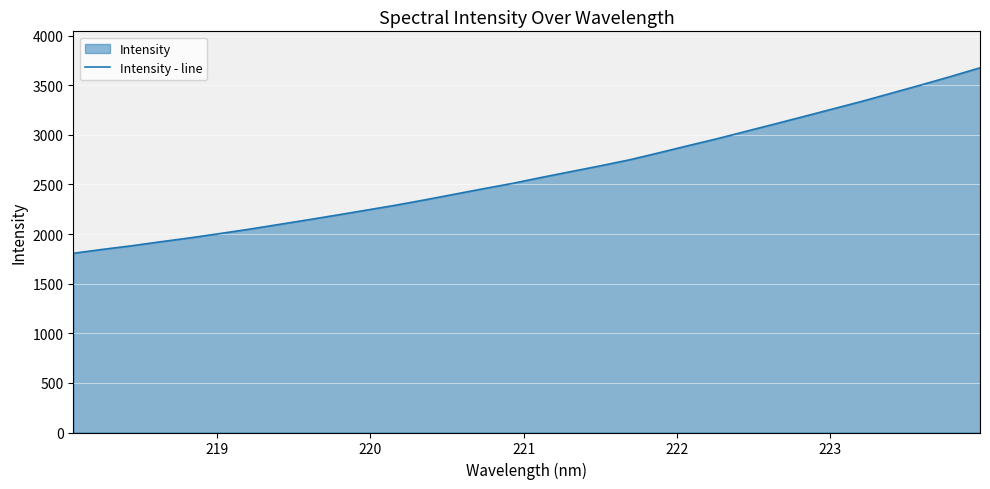

What is the minimum value shown in the chart?

1806.4